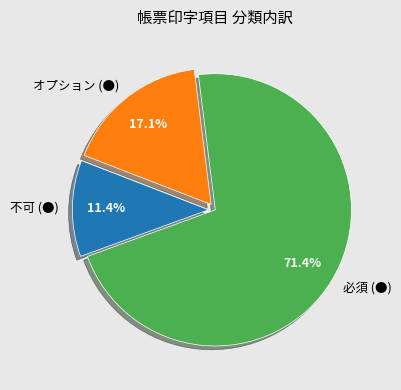

To the nearest percent, what is the combined percentage of オプション (●) and 必須 (●)?

89%